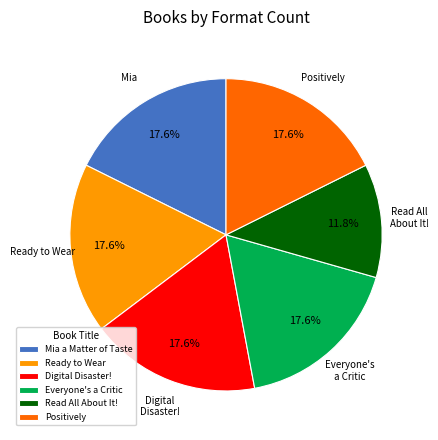

To the nearest percent, what is the average slice percentage?

17%